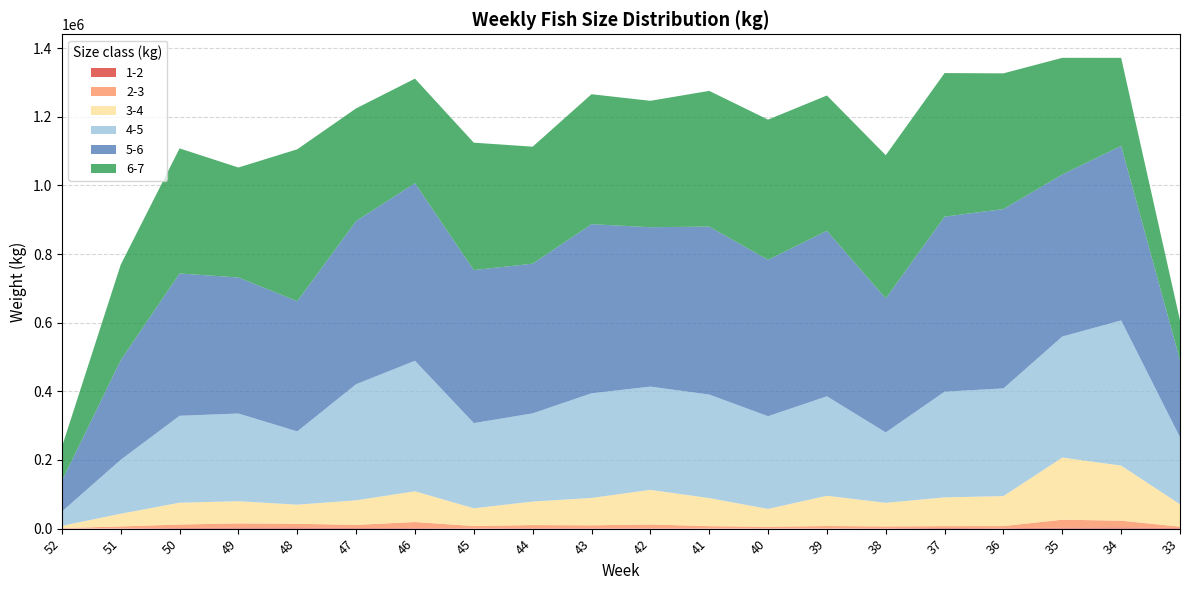

Reading left to right, what are all the values shown in this chart?

1-2: 52=250.2	51=580.2	50=1677.3	49=3096.3	48=3319.1	47=1882.2	46=1515.8	45=780.4	44=1182.0	43=1011.1	42=929.7	41=507.9	40=537.5	39=470.8	38=780.4	37=1811.5	36=1164.9	35=2813.0	34=3448.5	33=1665.8
2-3: 52=1309.2	51=5833.1	50=10270.7	49=12181.3	48=10795.2	47=9152.7	46=17738.6	45=6797.2	44=9270.6	43=8636.7	42=11192.1	41=6716.2	40=5068.8	39=7099.5	38=5696.8	37=5512.7	36=6311.5	35=23192.0	34=19805.0	33=4013.7
3-4: 52=6576.3	51=37070.9	50=63535.8	49=64603.0	48=55726.6	47=71399.9	46=89576.6	45=51694.5	44=68413.2	43=79751.0	42=100803.6	41=81752.6	40=51811.3	39=88163.2	38=68749.8	37=83697.2	36=87304.9	35=181060.7	34=160354.1	33=65204.7
4-5: 52=41589.8	51=157078.4	50=253238.2	49=255501.7	48=213475.7	47=338306.9	46=380199.8	45=248242.8	44=256893.8	43=304851.4	42=300787.1	41=301698.1	40=270086.4	39=289764.1	38=205134.7	37=307943.8	36=313713.8	35=352520.4	34=422936.3	33=195239.9
5-6: 52=88952.4	51=290339.2	50=414524.0	49=396274.3	48=379255.1	47=475336.7	46=517268.8	45=445632.1	44=436109.6	43=492656.8	42=464345.1	41=489164.0	40=455569.7	39=482071.3	38=390366.7	37=509801.3	36=522352.6	35=472068.9	34=508314.8	33=224660.4
6-7: 52=99100.6	51=277915.1	50=364416.4	49=320308.5	48=442512.0	47=328169.5	46=304590.2	45=371160.7	44=340795.6	43=378547.7	42=368229.7	41=395408.2	40=408343.9	39=394192.8	38=417143.3	37=418311.3	36=395441.8	35=339837.3	34=256597.7	33=115946.5